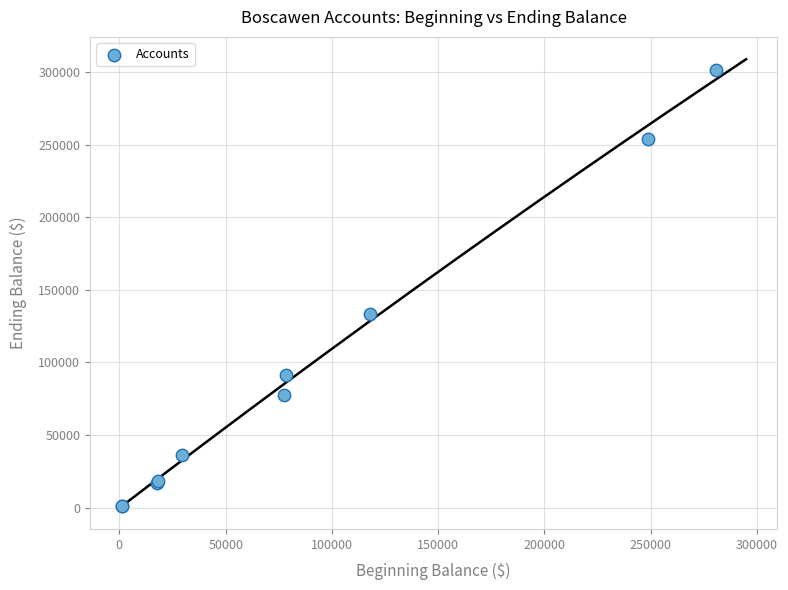

What Y value in the scatter plot is closest to 151231?

133338.5